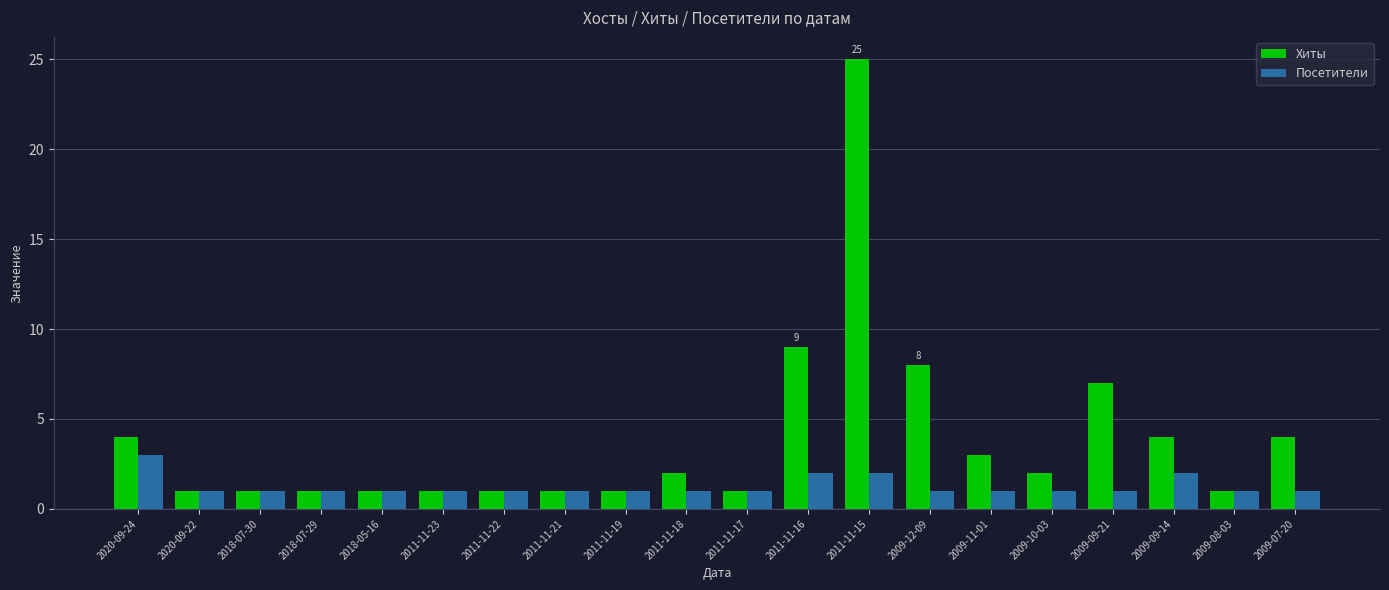

Is it true that Хиты equals 2 at 2009-07-20?

False